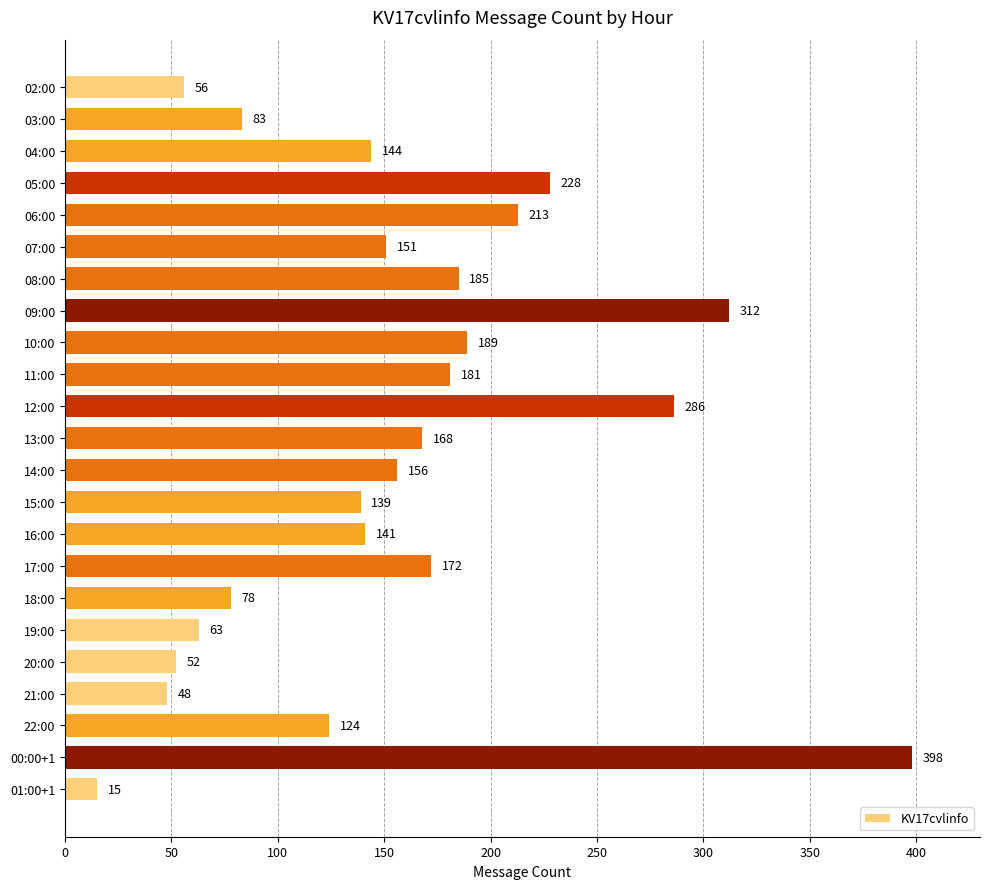

What is the ratio of the value at 18:00 to the value at 17:00?

0.5